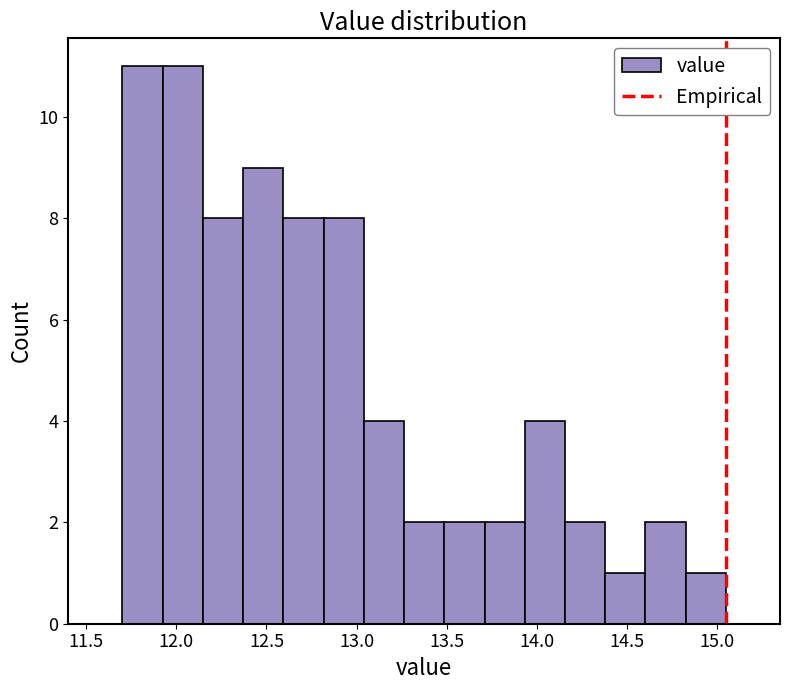

How tall is the bar that spans 11.90 to 12.15 on the x-axis? Neither the bar edges nor the heights are printed on the chart, so give them approximately, as read against the axes.

11